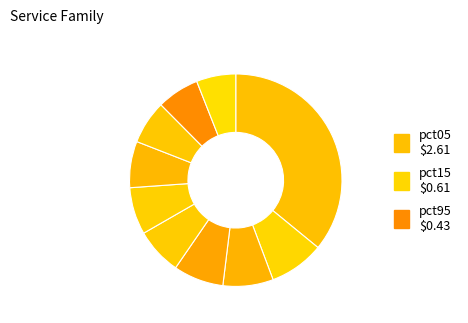

Count the number of slices in the pie.

10